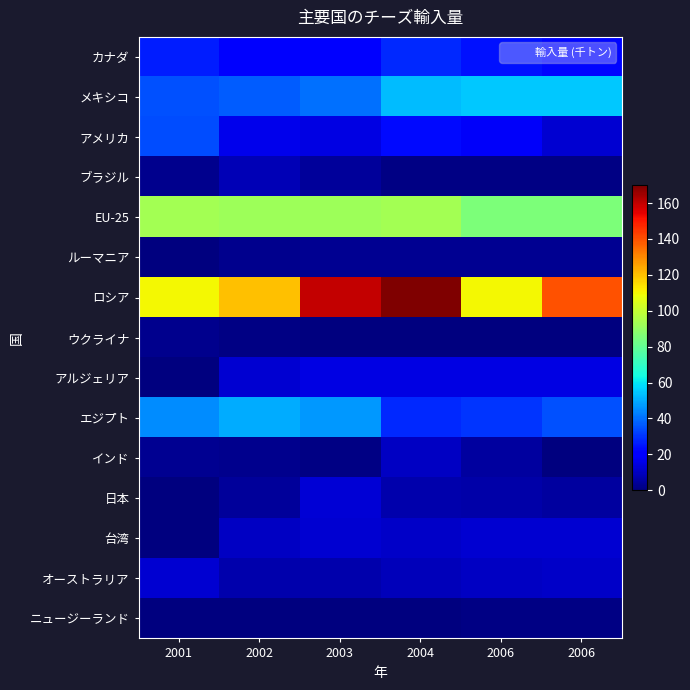

Reading left to right, transcribe all the data shown in this chart.

カナダ: 2001=26	2002=19	2003=20	2004=28	2006=24	2006=22
メキシコ: 2001=35	2002=37	2003=40	2004=53	2006=55	2006=55
アメリカ: 2001=34	2002=16	2003=15	2004=23	2006=18	2006=12
ブラジル: 2001=2	2002=8	2003=4	2004=1	2006=1	2006=1
EU-25: 2001=93	2002=92	2003=92	2004=93	2006=85	2006=85
ルーマニア: 2001=0	2002=2	2003=3	2004=3	2006=3	2006=3
ロシア: 2001=110	2002=120	2003=160	2004=170	2006=110	2006=140
ウクライナ: 2001=2	2002=1	2003=0	2004=0	2006=0	2006=0
アルジェリア: 2001=0	2002=12	2003=15	2004=15	2006=15	2006=15
エジプト: 2001=45	2002=50	2003=47	2004=28	2006=30	2006=35
インド: 2001=3	2002=2	2003=1	2004=10	2006=5	2006=0
日本: 2001=0	2002=4	2003=13	2004=7	2006=6	2006=5
台湾: 2001=0	2002=10	2003=12	2004=11	2006=12	2006=12
オーストラリア: 2001=12	2002=7	2003=7	2004=9	2006=10	2006=11
ニュージーランド: 2001=0	2002=0	2003=0	2004=0	2006=1	2006=1